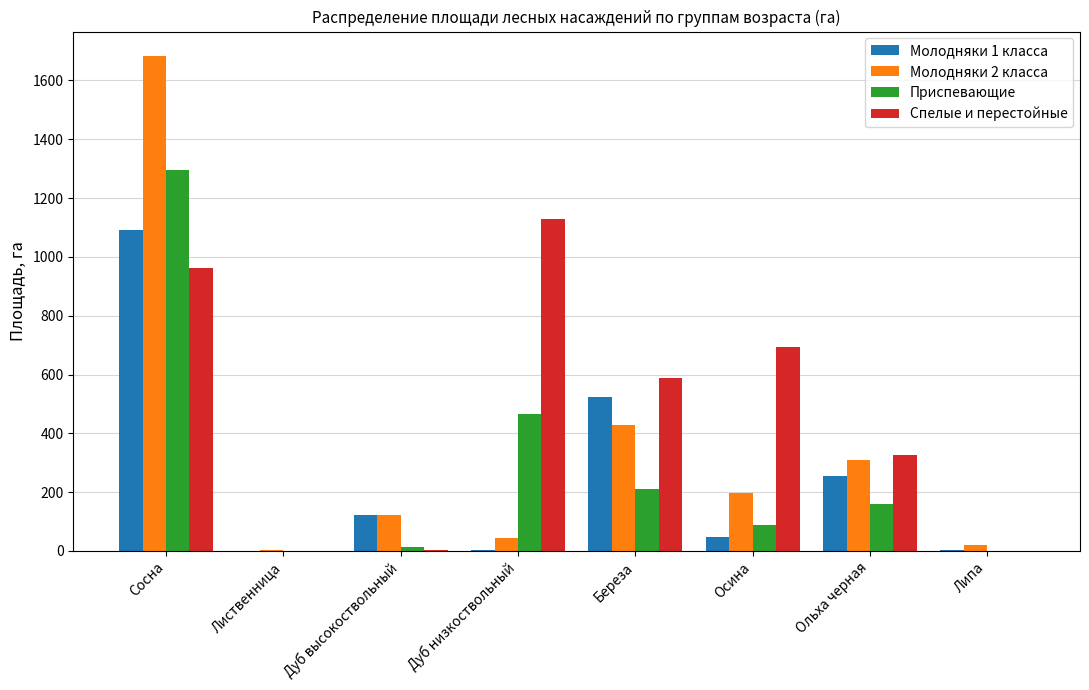

Which series changed the most between Cocнa and Бepeзa?

Молодняки 2 класса